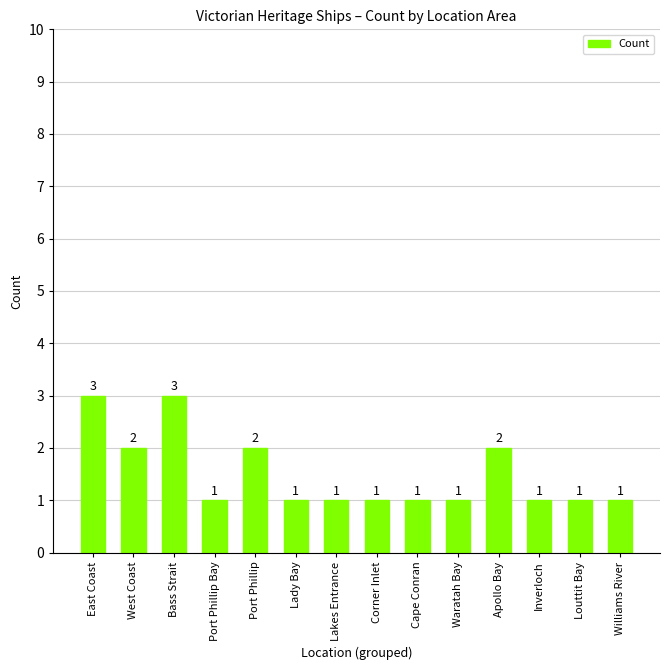

Approximately how many times larger is the value at Inverloch compared to Louttit Bay?

1.0